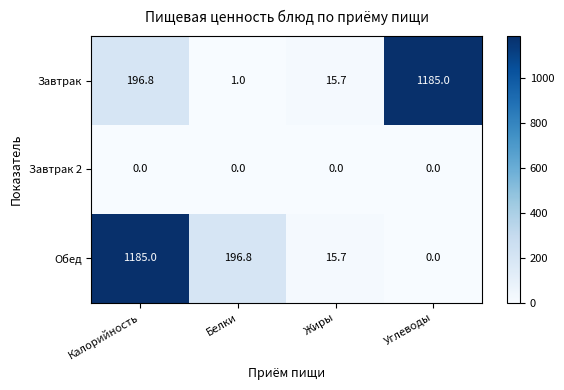

List the labels in order of Завтрак value, largest first.

Углеводы, Калорийность, Жиры, Белки